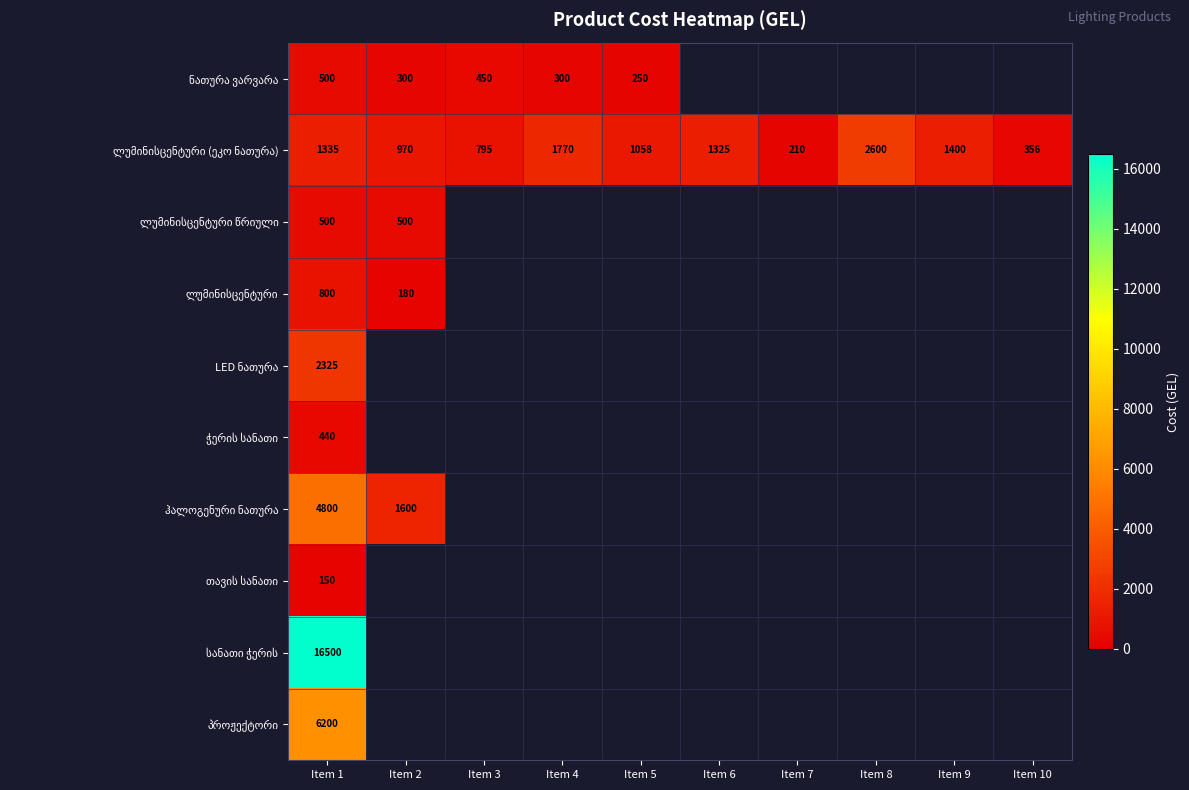

Count the number of data series in this chart.

10